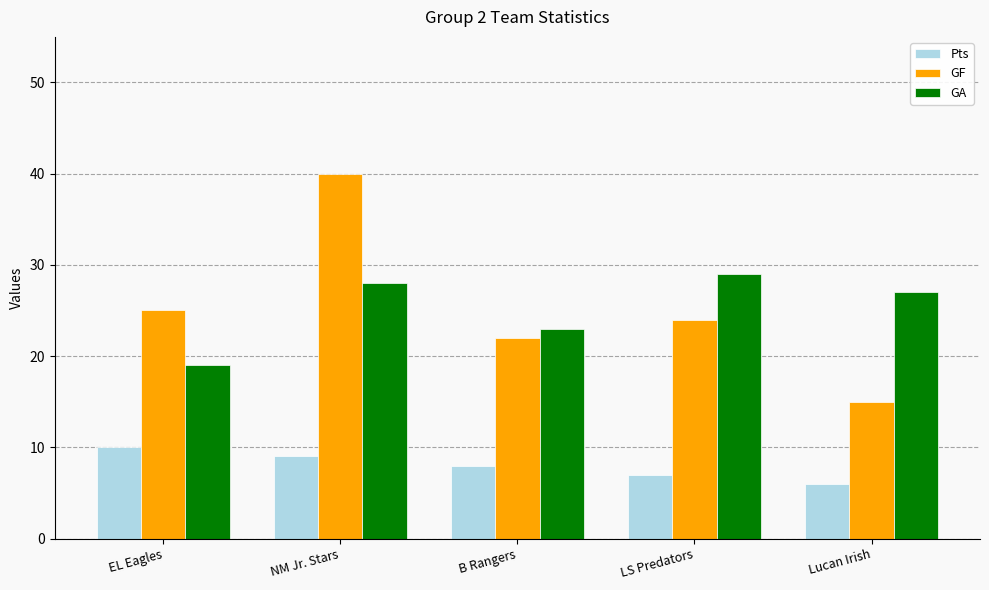

Reading left to right, transcribe all the data shown in this chart.

Pts: EL Eagles=10	NM Jr. Stars=9	B Rangers=8	LS Predators=7	Lucan Irish=6
GF: EL Eagles=25	NM Jr. Stars=40	B Rangers=22	LS Predators=24	Lucan Irish=15
GA: EL Eagles=19	NM Jr. Stars=28	B Rangers=23	LS Predators=29	Lucan Irish=27